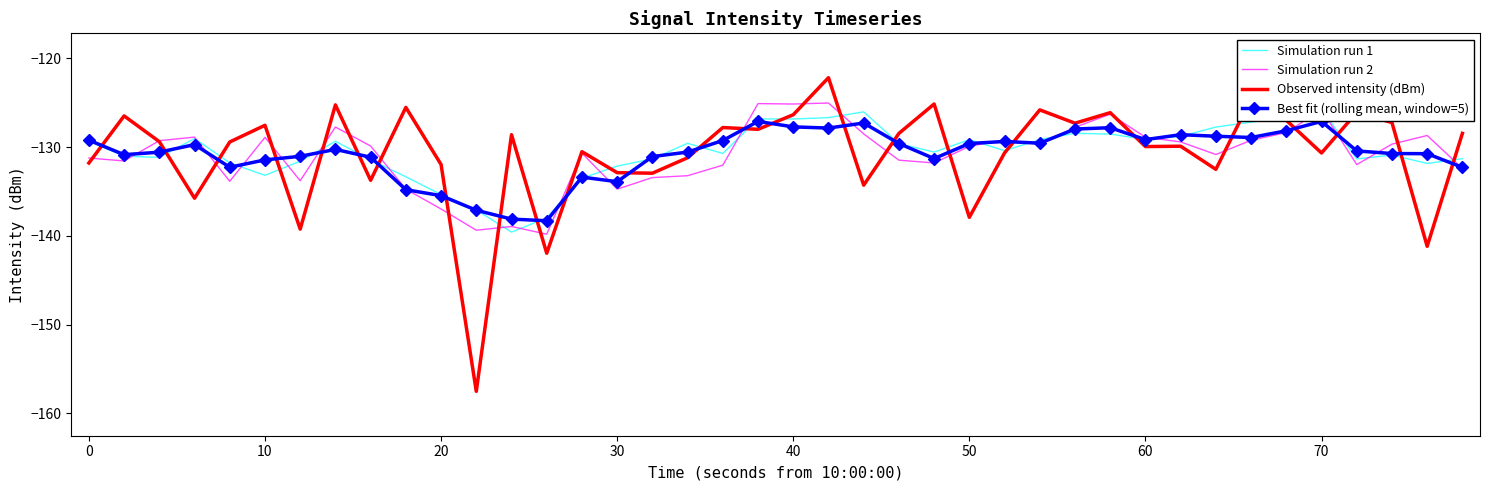

Which series ends up on top after the final intersection of Simulation run 1 and Observed intensity (dBm)?

Observed intensity (dBm)